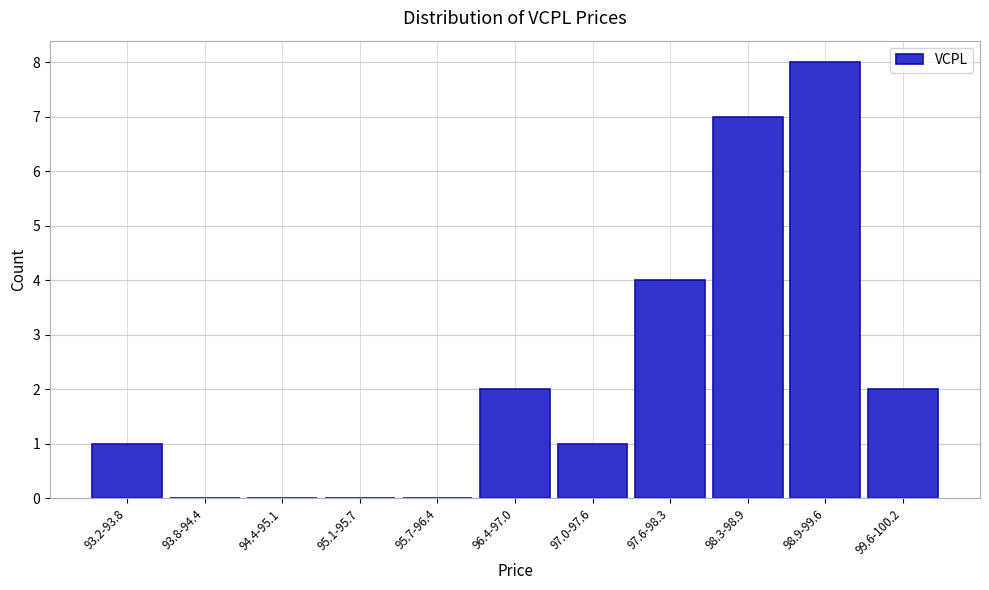

Reading left to right, list all the values displayed in this chart.

93.2-93.8=1	93.8-94.4=0	94.4-95.1=0	95.1-95.7=0	95.7-96.4=0	96.4-97.0=2	97.0-97.6=1	97.6-98.3=4	98.3-98.9=7	98.9-99.6=8	99.6-100.2=2